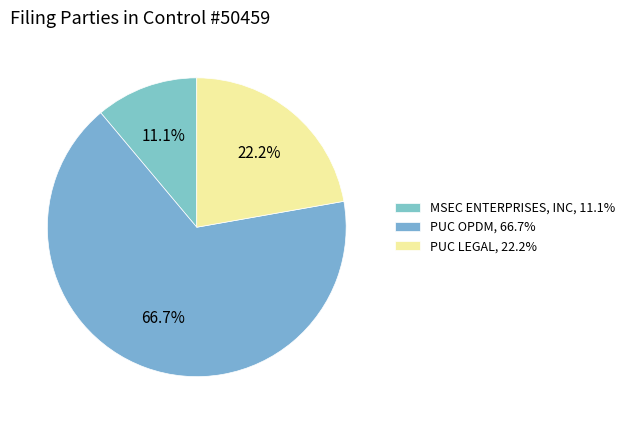

What is the smallest slice in the pie chart?

MSEC ENTERPRISES, INC